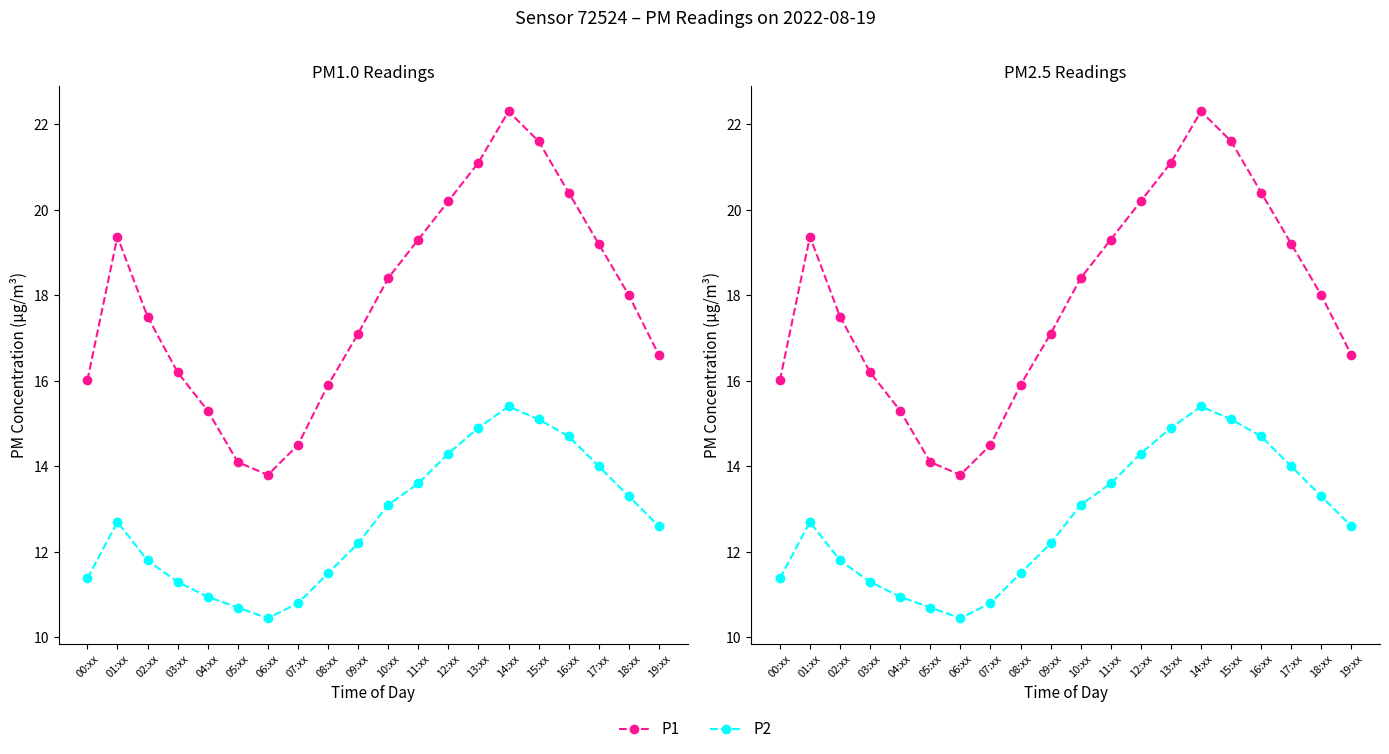

True or false: P2 and P1 intersect in this chart.

False